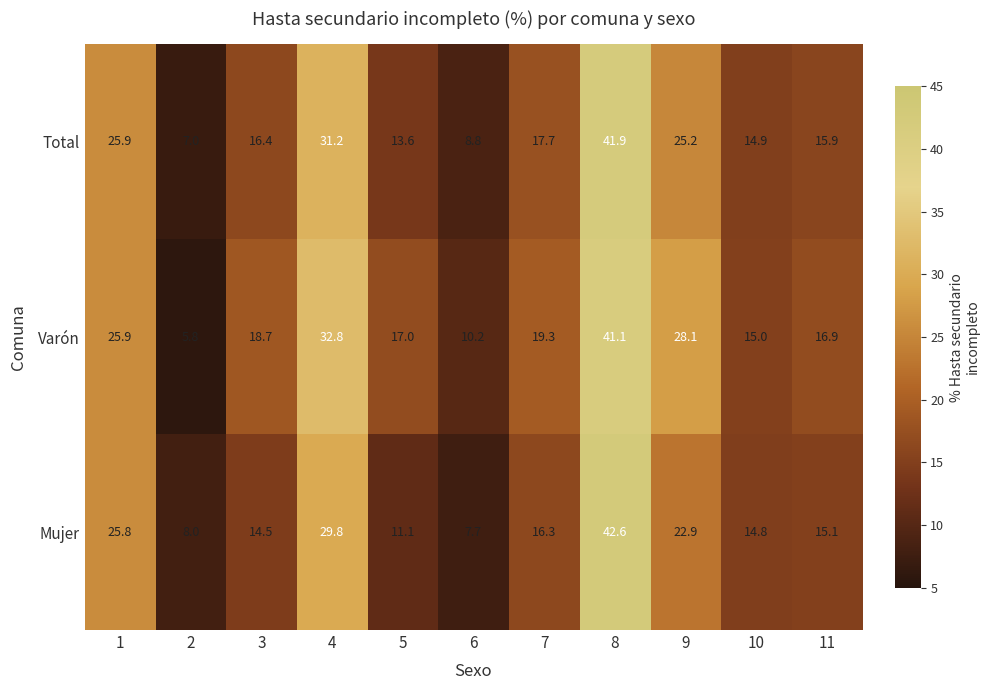

At which category is the sum across all series the highest?

8